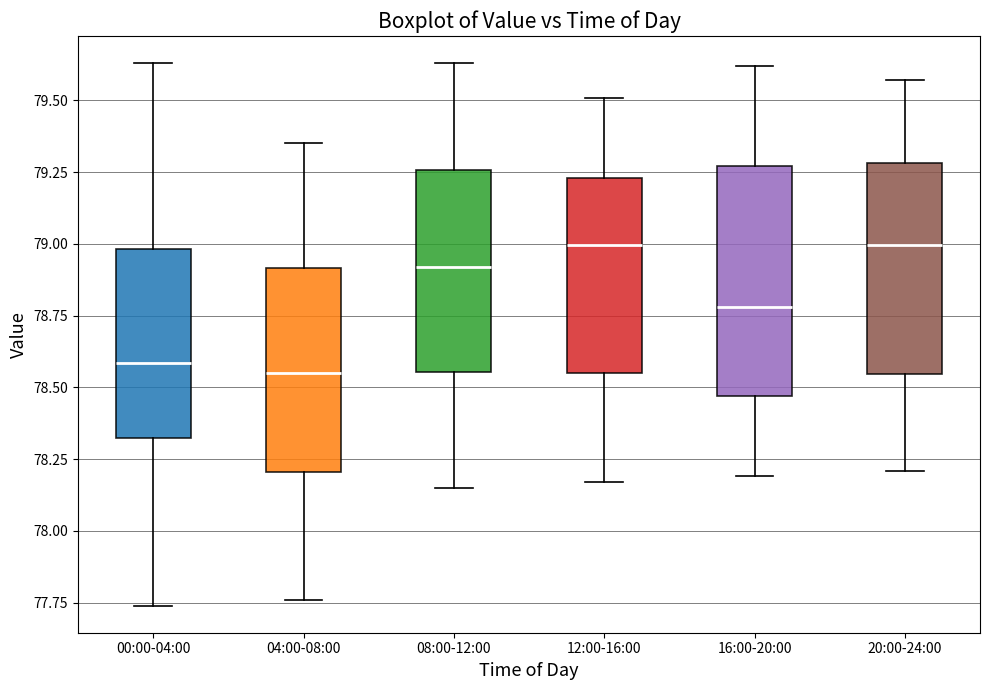

Reading left to right, read every box against the y-axis: the position of its median line, the range the box covers, and the ends of its whiskers. The values are not printed on the chart, so give them approximately, as read against the axis.

00:00-04:00: median 78.60, box 78.35 to 79.00, whiskers 77.75 to 79.65
04:00-08:00: median 78.55, box 78.20 to 78.90, whiskers 77.75 to 79.35
08:00-12:00: median 78.90, box 78.55 to 79.25, whiskers 78.15 to 79.65
12:00-16:00: median 79.00, box 78.55 to 79.25, whiskers 78.15 to 79.50
16:00-20:00: median 78.80, box 78.45 to 79.25, whiskers 78.20 to 79.60
20:00-24:00: median 79.00, box 78.55 to 79.30, whiskers 78.20 to 79.55